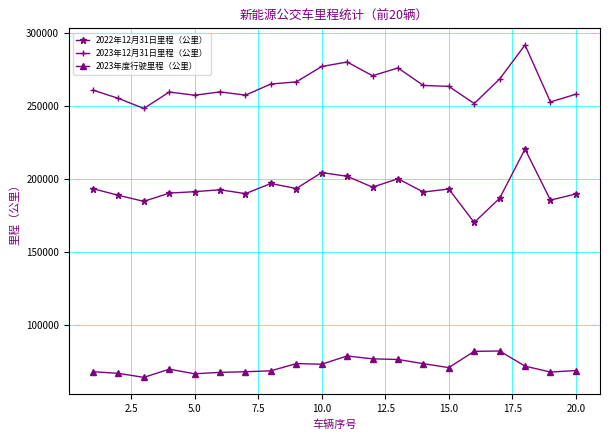

What is the smallest value displayed?

63773